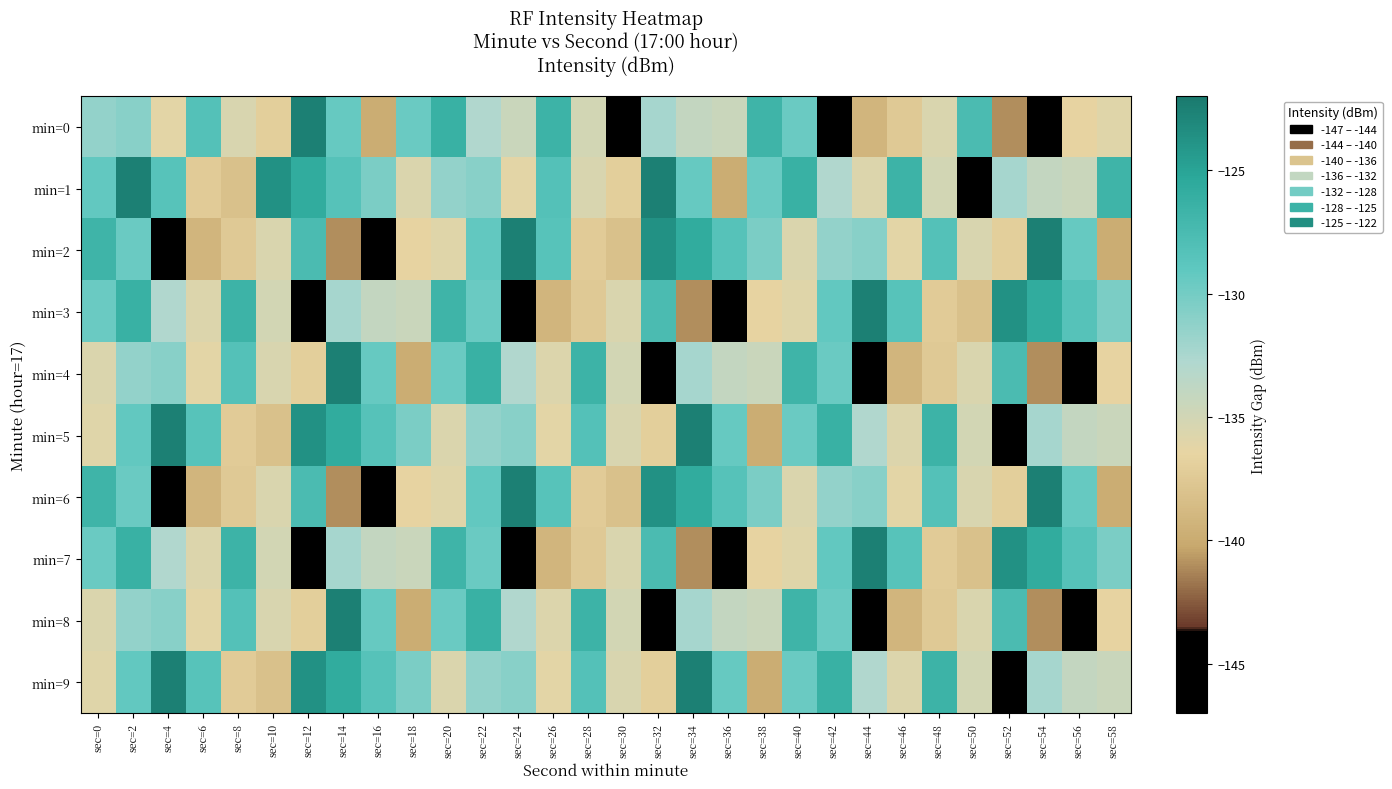

Reading right to left, transcribe all the data shown in this chart.

min=0: sec=58=-135.9	sec=56=-136.6	sec=54=-146.4	sec=52=-141.0	sec=50=-127.6	sec=48=-135.5	sec=46=-137.5	sec=44=-139.1	sec=42=-144.6	sec=40=-129.5	sec=38=-126.7	sec=36=-134.5	sec=34=-134.1	sec=32=-132.3	sec=30=-144.5	sec=28=-135.0	sec=26=-126.7	sec=24=-134.5	sec=22=-132.9	sec=20=-126.4	sec=18=-129.6	sec=16=-139.8	sec=14=-129.3	sec=12=-122.6	sec=10=-136.9	sec=8=-135.4	sec=6=-128.3	sec=4=-136.2	sec=2=-131.0	sec=0=-131.5
min=1: sec=58=-126.7	sec=56=-134.5	sec=54=-134.1	sec=52=-132.3	sec=50=-144.5	sec=48=-135.0	sec=46=-126.7	sec=44=-135.7	sec=42=-132.9	sec=40=-126.4	sec=38=-129.6	sec=36=-139.8	sec=34=-129.3	sec=32=-122.6	sec=30=-136.9	sec=28=-135.4	sec=26=-128.3	sec=24=-136.2	sec=22=-131.0	sec=20=-131.5	sec=18=-135.6	sec=16=-130.4	sec=14=-128.4	sec=12=-125.8	sec=10=-123.7	sec=8=-138.2	sec=6=-137.3	sec=4=-128.5	sec=2=-122.5	sec=0=-129.1
min=2: sec=58=-139.8	sec=56=-129.3	sec=54=-122.6	sec=52=-136.9	sec=50=-135.4	sec=48=-128.3	sec=46=-136.2	sec=44=-131.0	sec=42=-131.5	sec=40=-135.6	sec=38=-130.4	sec=36=-128.4	sec=34=-125.8	sec=32=-123.7	sec=30=-138.2	sec=28=-137.3	sec=26=-128.5	sec=24=-122.5	sec=22=-129.1	sec=20=-135.9	sec=18=-136.6	sec=16=-146.4	sec=14=-141.0	sec=12=-127.6	sec=10=-135.5	sec=8=-137.5	sec=6=-139.1	sec=4=-144.6	sec=2=-129.5	sec=0=-126.7
min=3: sec=58=-130.4	sec=56=-128.4	sec=54=-125.8	sec=52=-123.7	sec=50=-138.2	sec=48=-137.3	sec=46=-128.5	sec=44=-122.5	sec=42=-129.1	sec=40=-135.9	sec=38=-136.6	sec=36=-146.4	sec=34=-141.0	sec=32=-127.6	sec=30=-135.5	sec=28=-137.5	sec=26=-139.1	sec=24=-144.6	sec=22=-129.5	sec=20=-126.7	sec=18=-134.5	sec=16=-134.1	sec=14=-132.3	sec=12=-144.5	sec=10=-135.0	sec=8=-126.7	sec=6=-135.7	sec=4=-132.9	sec=2=-126.4	sec=0=-129.6
min=4: sec=58=-136.6	sec=56=-146.4	sec=54=-141.0	sec=52=-127.6	sec=50=-135.5	sec=48=-137.5	sec=46=-139.1	sec=44=-144.6	sec=42=-129.5	sec=40=-126.7	sec=38=-134.5	sec=36=-134.1	sec=34=-132.3	sec=32=-144.5	sec=30=-135.0	sec=28=-126.7	sec=26=-135.7	sec=24=-132.9	sec=22=-126.4	sec=20=-129.6	sec=18=-139.8	sec=16=-129.3	sec=14=-122.6	sec=12=-136.9	sec=10=-135.4	sec=8=-128.3	sec=6=-136.2	sec=4=-131.0	sec=2=-131.5	sec=0=-135.6
min=5: sec=58=-134.5	sec=56=-134.1	sec=54=-132.3	sec=52=-144.5	sec=50=-135.0	sec=48=-126.7	sec=46=-135.7	sec=44=-132.9	sec=42=-126.4	sec=40=-129.6	sec=38=-139.8	sec=36=-129.3	sec=34=-122.6	sec=32=-136.9	sec=30=-135.4	sec=28=-128.3	sec=26=-136.2	sec=24=-131.0	sec=22=-131.5	sec=20=-135.6	sec=18=-130.4	sec=16=-128.4	sec=14=-125.8	sec=12=-123.7	sec=10=-138.2	sec=8=-137.3	sec=6=-128.5	sec=4=-122.5	sec=2=-129.1	sec=0=-135.9
min=6: sec=58=-139.8	sec=56=-129.3	sec=54=-122.6	sec=52=-136.9	sec=50=-135.4	sec=48=-128.3	sec=46=-136.2	sec=44=-131.0	sec=42=-131.5	sec=40=-135.6	sec=38=-130.4	sec=36=-128.4	sec=34=-125.8	sec=32=-123.7	sec=30=-138.2	sec=28=-137.3	sec=26=-128.5	sec=24=-122.5	sec=22=-129.1	sec=20=-135.9	sec=18=-136.6	sec=16=-146.4	sec=14=-141.0	sec=12=-127.6	sec=10=-135.5	sec=8=-137.5	sec=6=-139.1	sec=4=-144.6	sec=2=-129.5	sec=0=-126.7
min=7: sec=58=-130.4	sec=56=-128.4	sec=54=-125.8	sec=52=-123.7	sec=50=-138.2	sec=48=-137.3	sec=46=-128.5	sec=44=-122.5	sec=42=-129.1	sec=40=-135.9	sec=38=-136.6	sec=36=-146.4	sec=34=-141.0	sec=32=-127.6	sec=30=-135.5	sec=28=-137.5	sec=26=-139.1	sec=24=-144.6	sec=22=-129.5	sec=20=-126.7	sec=18=-134.5	sec=16=-134.1	sec=14=-132.3	sec=12=-144.5	sec=10=-135.0	sec=8=-126.7	sec=6=-135.7	sec=4=-132.9	sec=2=-126.4	sec=0=-129.6
min=8: sec=58=-136.6	sec=56=-146.4	sec=54=-141.0	sec=52=-127.6	sec=50=-135.5	sec=48=-137.5	sec=46=-139.1	sec=44=-144.6	sec=42=-129.5	sec=40=-126.7	sec=38=-134.5	sec=36=-134.1	sec=34=-132.3	sec=32=-144.5	sec=30=-135.0	sec=28=-126.7	sec=26=-135.7	sec=24=-132.9	sec=22=-126.4	sec=20=-129.6	sec=18=-139.8	sec=16=-129.3	sec=14=-122.6	sec=12=-136.9	sec=10=-135.4	sec=8=-128.3	sec=6=-136.2	sec=4=-131.0	sec=2=-131.5	sec=0=-135.6
min=9: sec=58=-134.5	sec=56=-134.1	sec=54=-132.3	sec=52=-144.5	sec=50=-135.0	sec=48=-126.7	sec=46=-135.7	sec=44=-132.9	sec=42=-126.4	sec=40=-129.6	sec=38=-139.8	sec=36=-129.3	sec=34=-122.6	sec=32=-136.9	sec=30=-135.4	sec=28=-128.3	sec=26=-136.2	sec=24=-131.0	sec=22=-131.5	sec=20=-135.6	sec=18=-130.4	sec=16=-128.4	sec=14=-125.8	sec=12=-123.7	sec=10=-138.2	sec=8=-137.3	sec=6=-128.5	sec=4=-122.5	sec=2=-129.1	sec=0=-135.9